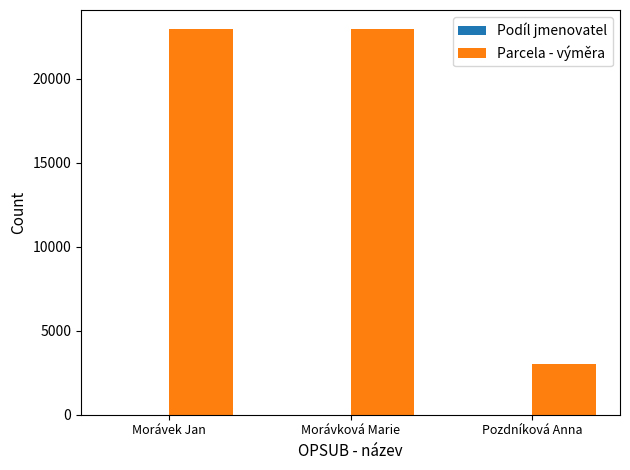

True or false: Parcela - výměra has a value of 5873 at Morávek Jan.

False